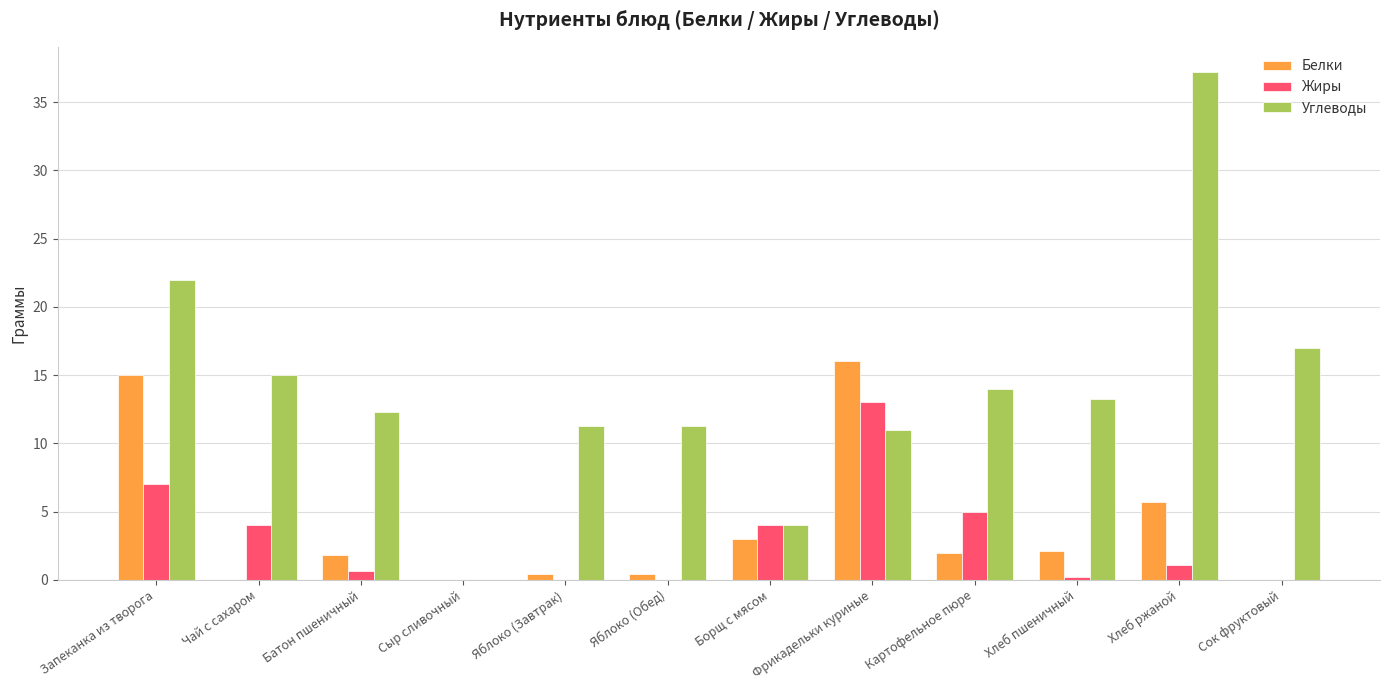

How many data points in Жиры are above 1?

6